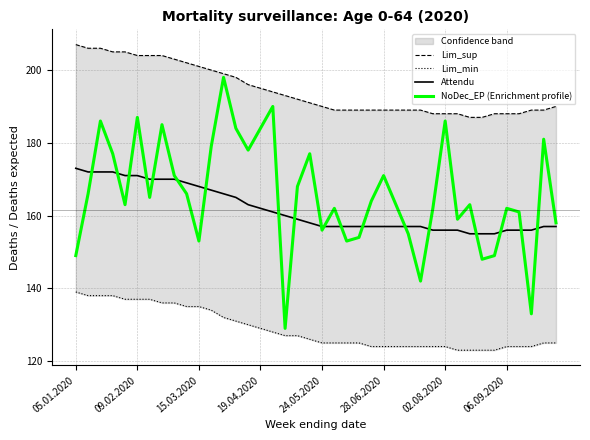

Is it true that Lim_min equals 172 at 21?

False